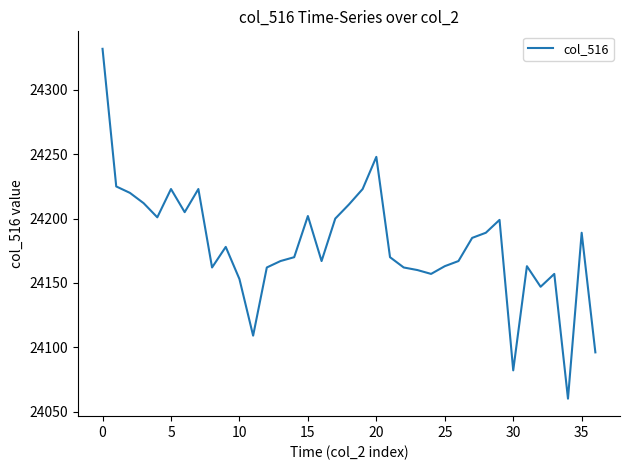

What is the difference between the maximum and minimum values?

272